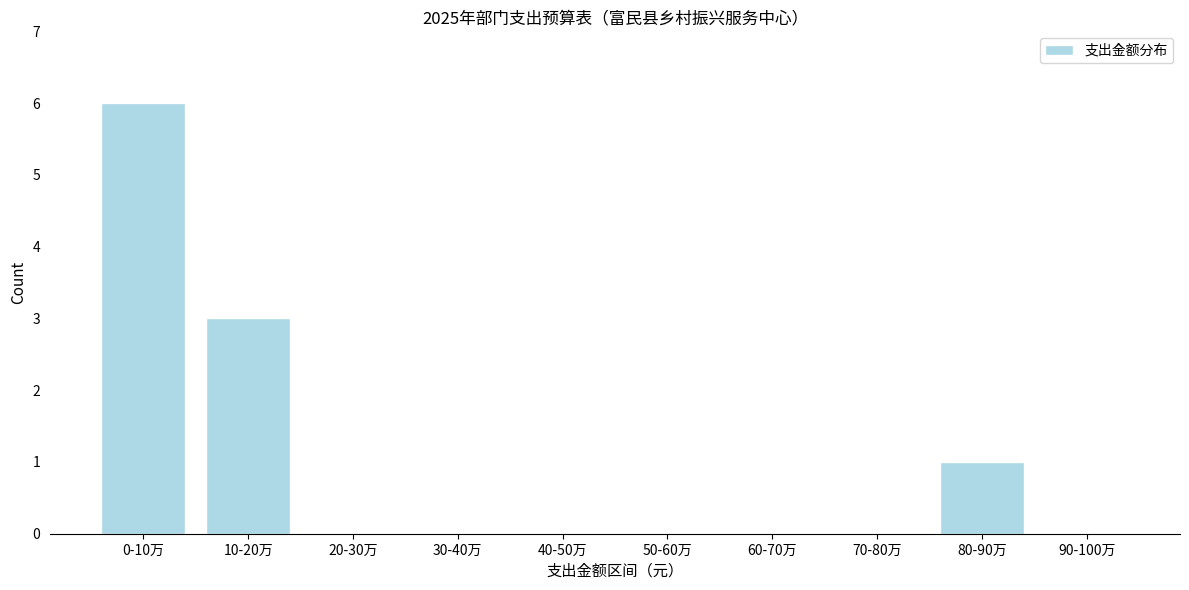

Reading left to right, what are all the values shown in this chart?

0-10万=6	10-20万=3	20-30万=0	30-40万=0	40-50万=0	50-60万=0	60-70万=0	70-80万=0	80-90万=1	90-100万=0